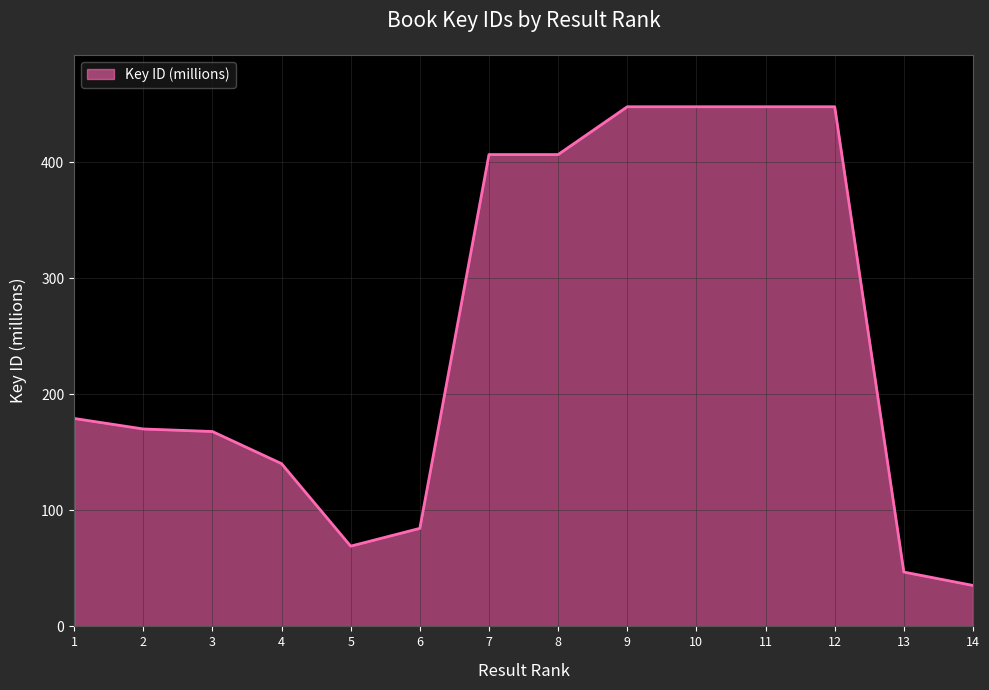

How many lines are shown in the chart?

1